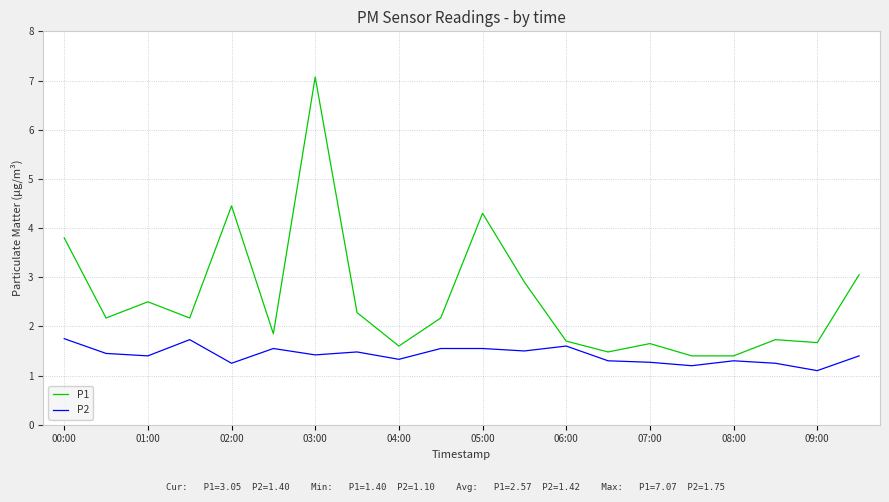

True or false: P2 and P1 intersect in this chart.

False